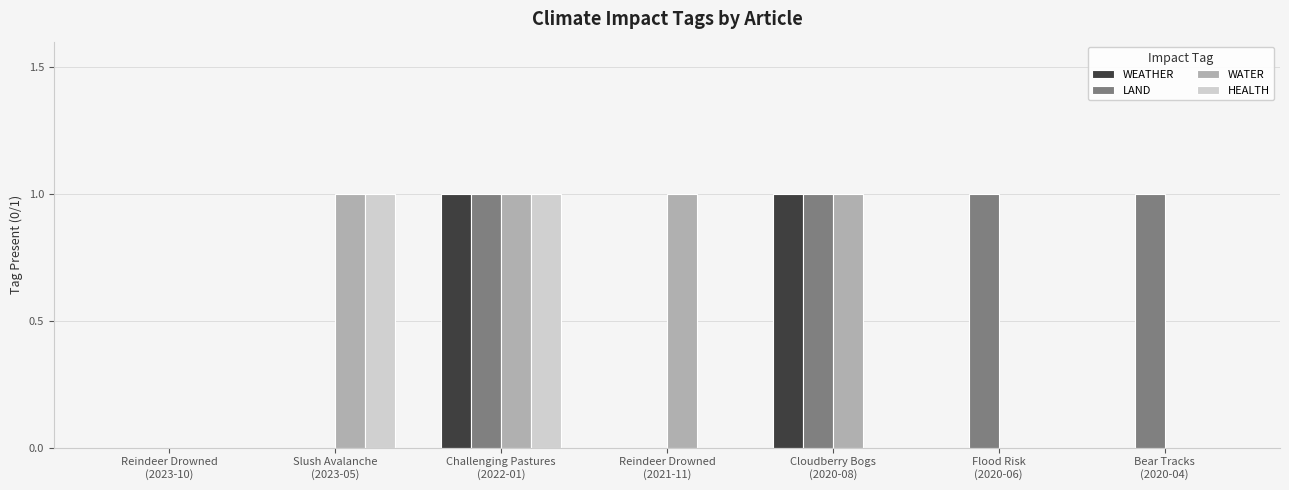

What is the maximum value shown in the chart?

1